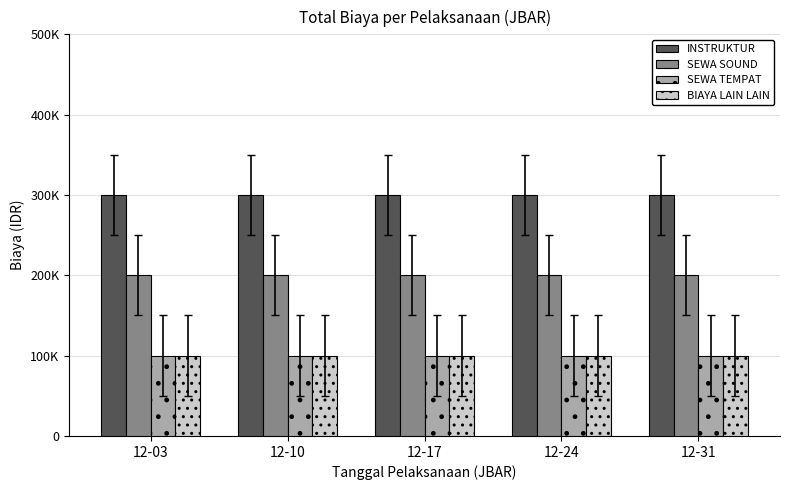

At which label is SEWA TEMPAT closest to 100000?

12-03